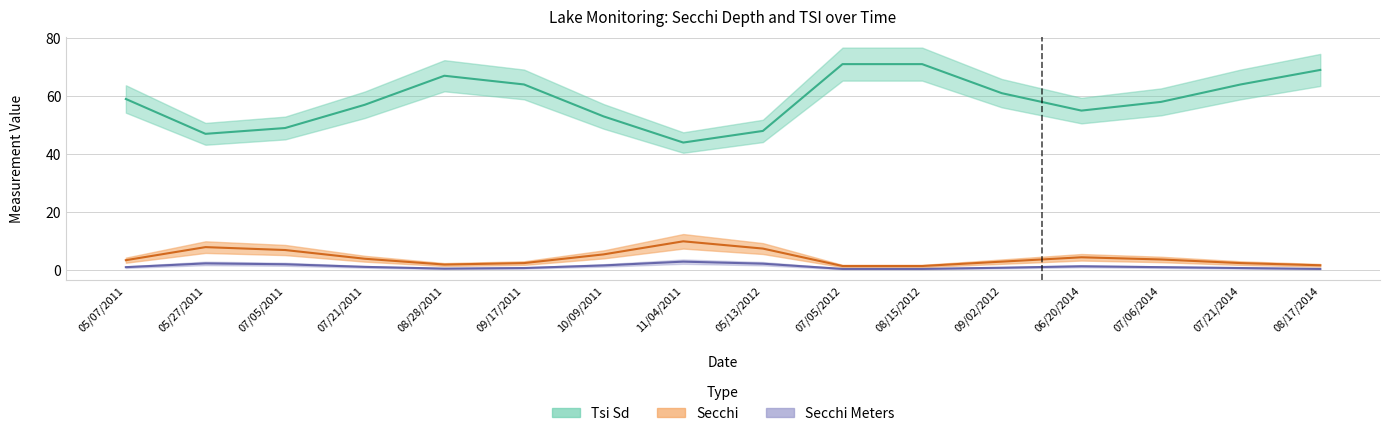

Is it true that Tsi_Sd equals 49.0 at 07/05/2011?

True